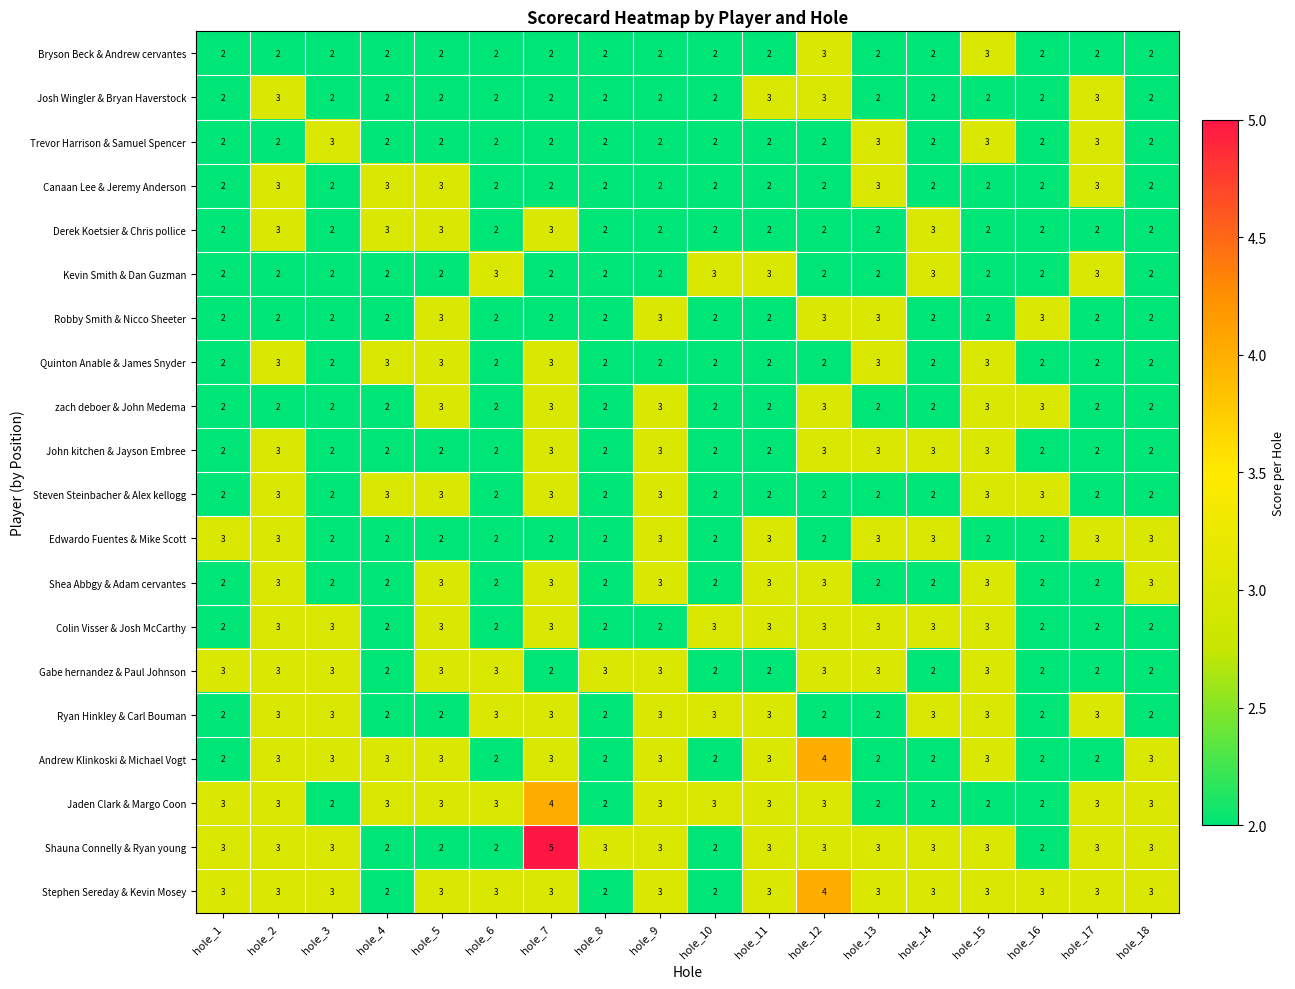

The value of Quinton Anable & James Snyder at hole_18 is 2. True or false?

True